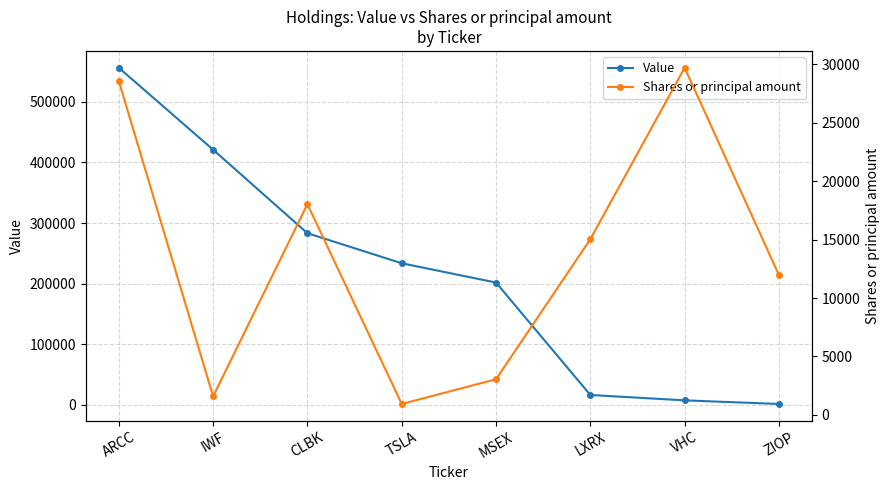

Between which two adjacent categories do Value and Shares or principal amount first intersect?

LXRX and VHC